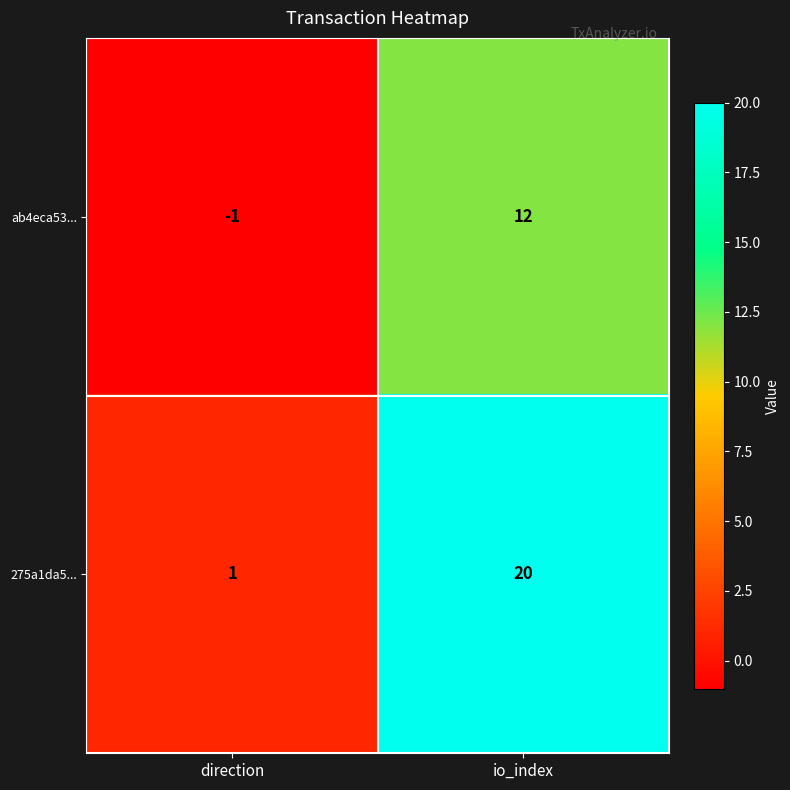

At how many categories does at least one series exceed 14?

1